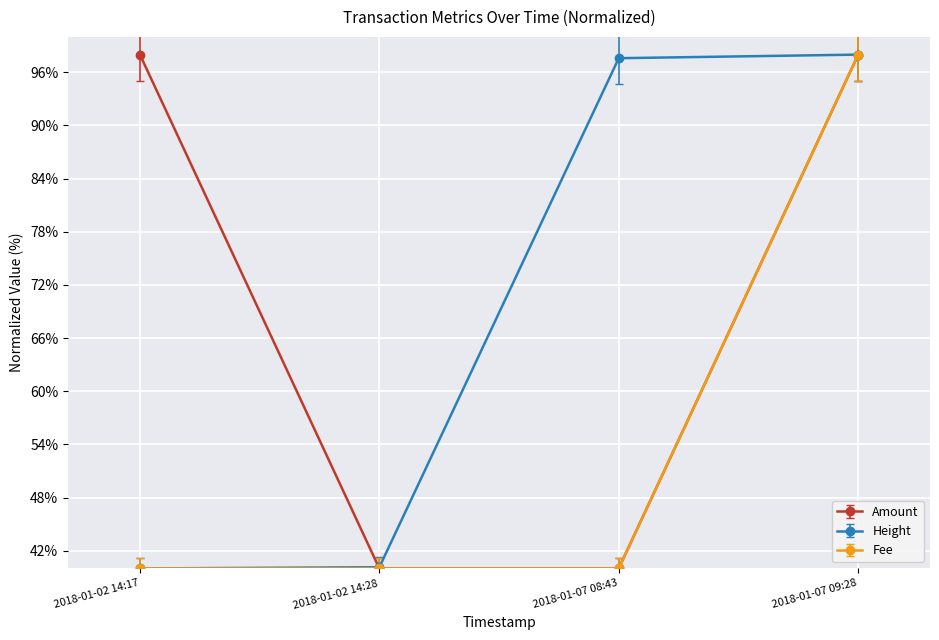

What is the total value across all series at 2018-01-07 09:28?

294.0